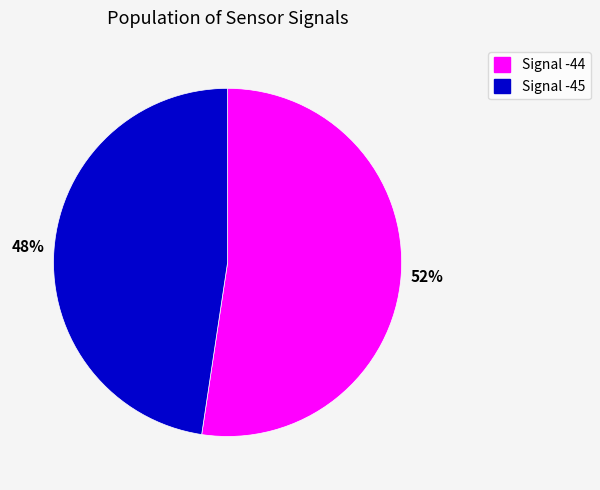

Combined, do Signal -44 and Signal -45 account for over 50%?

Yes